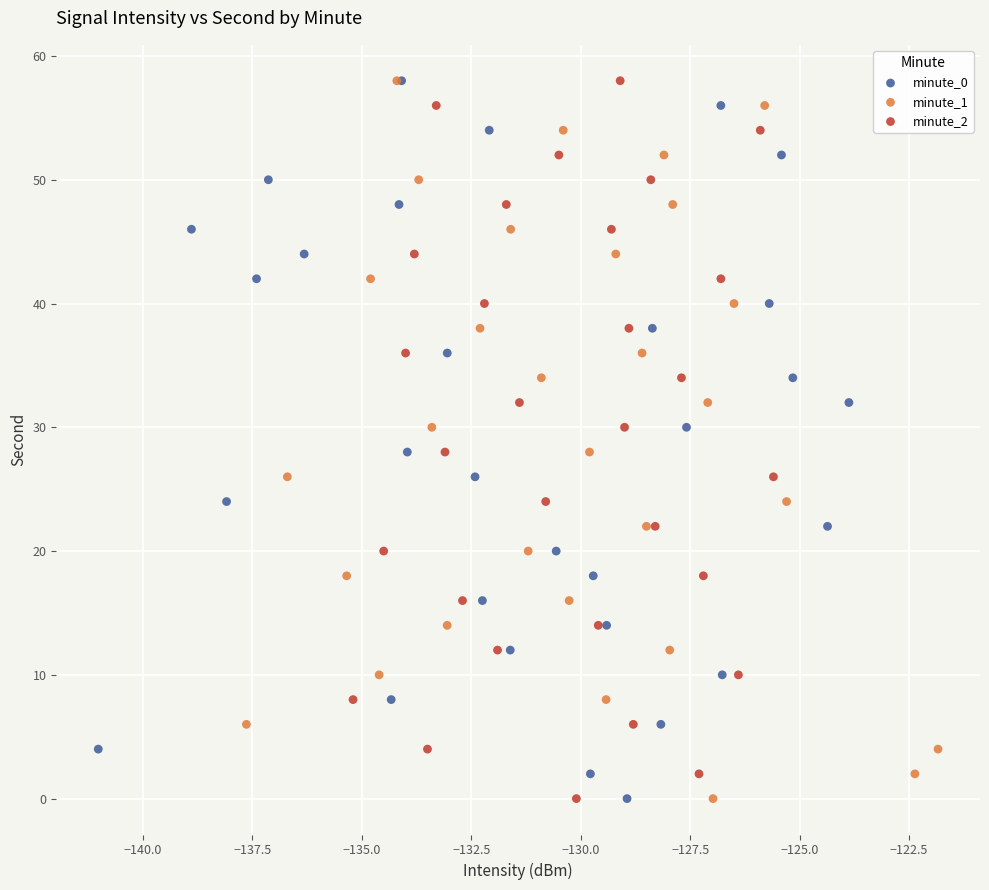

What are all the series names shown in the legend?

minute_0, minute_1, minute_2